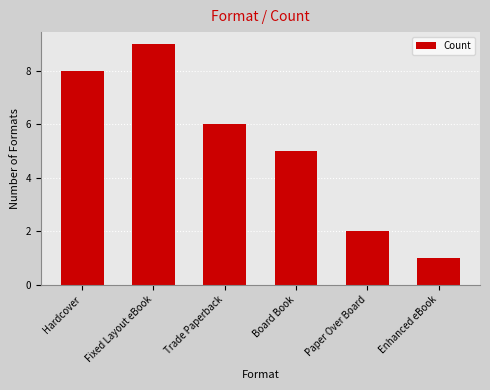

Reading right to left, extract all data points from this chart.

1	2	5	6	9	8